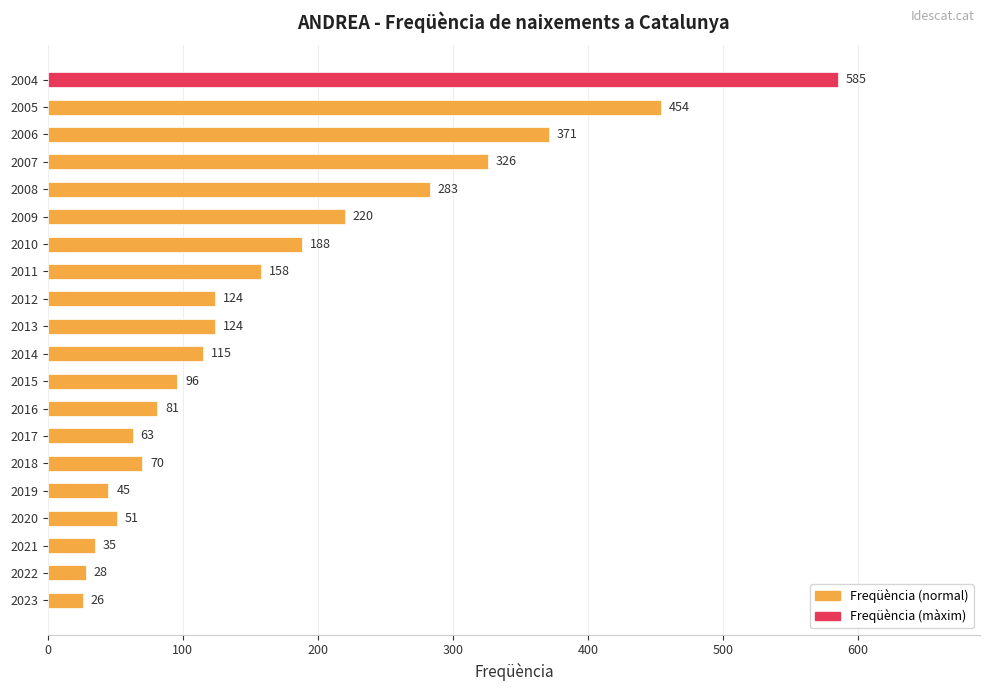

How many data points does each series have?

20